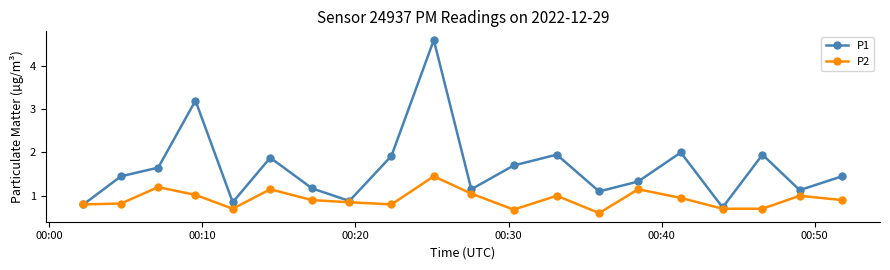

What is the greatest value displayed?

4.6